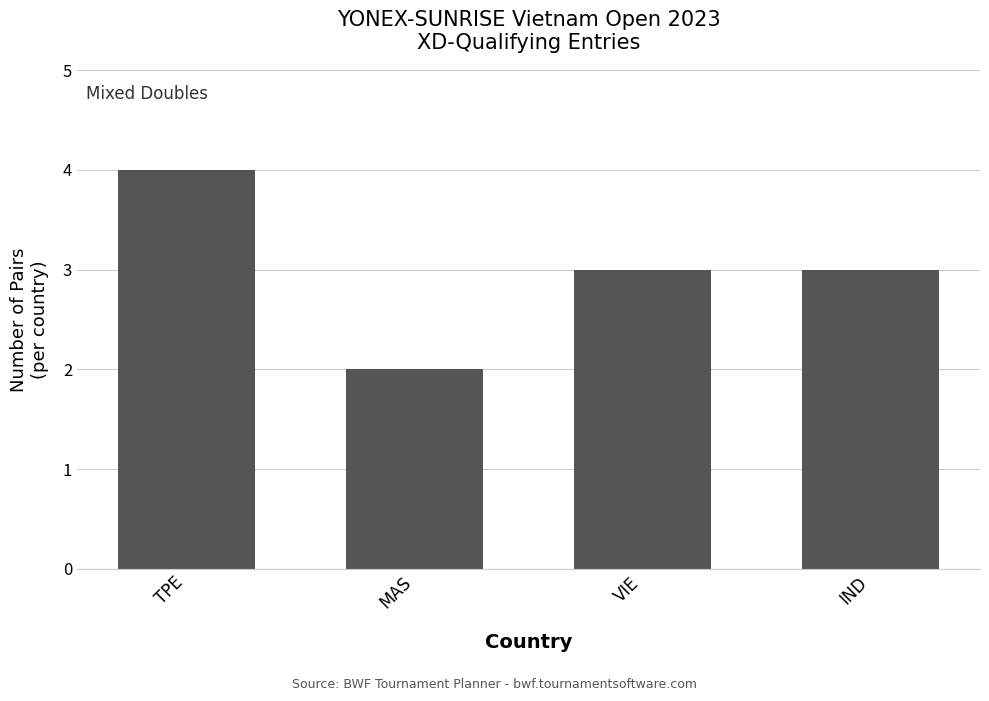

What is the label of the 1st bar from the right?

IND